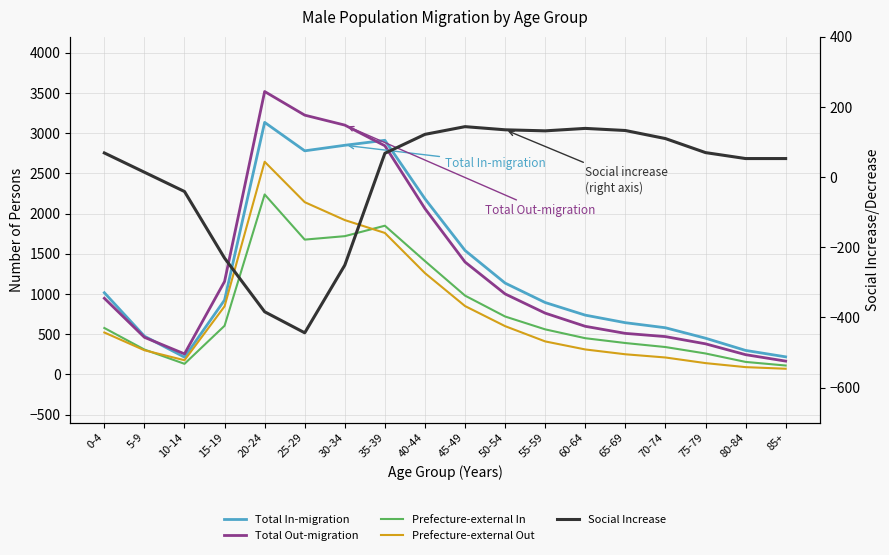

How many intersections are there between Total In-migration and Total Out-migration?

2